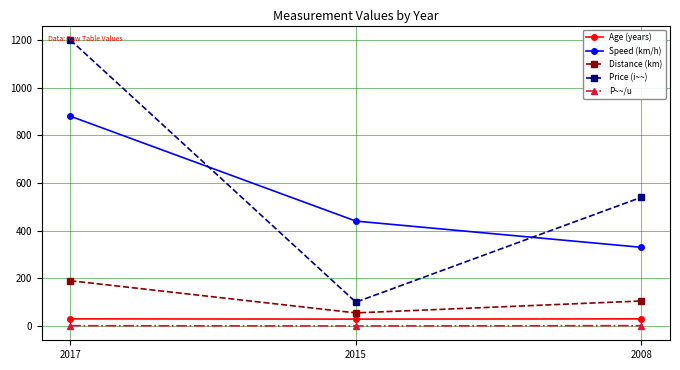

At how many categories does at least one series exceed 115?

3